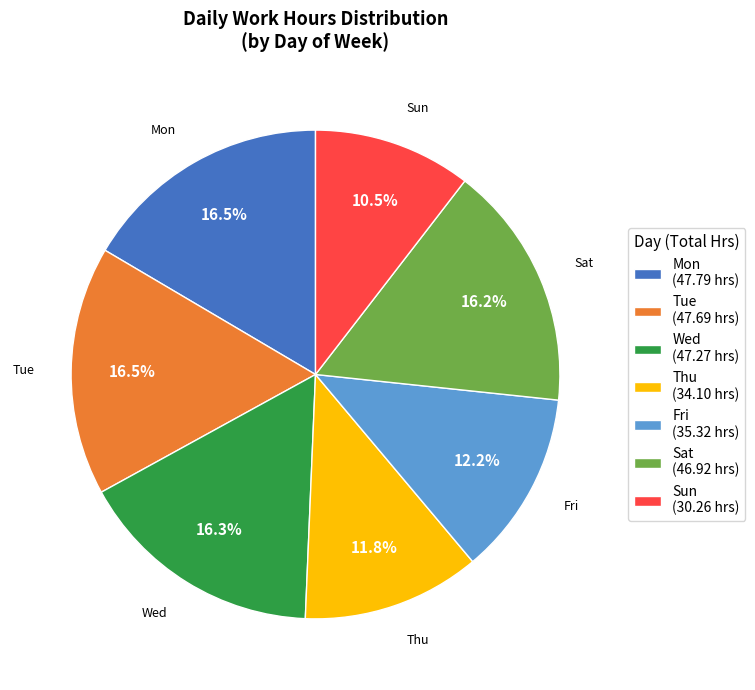

To the nearest percent, what percentage of the pie is Sat?

16%